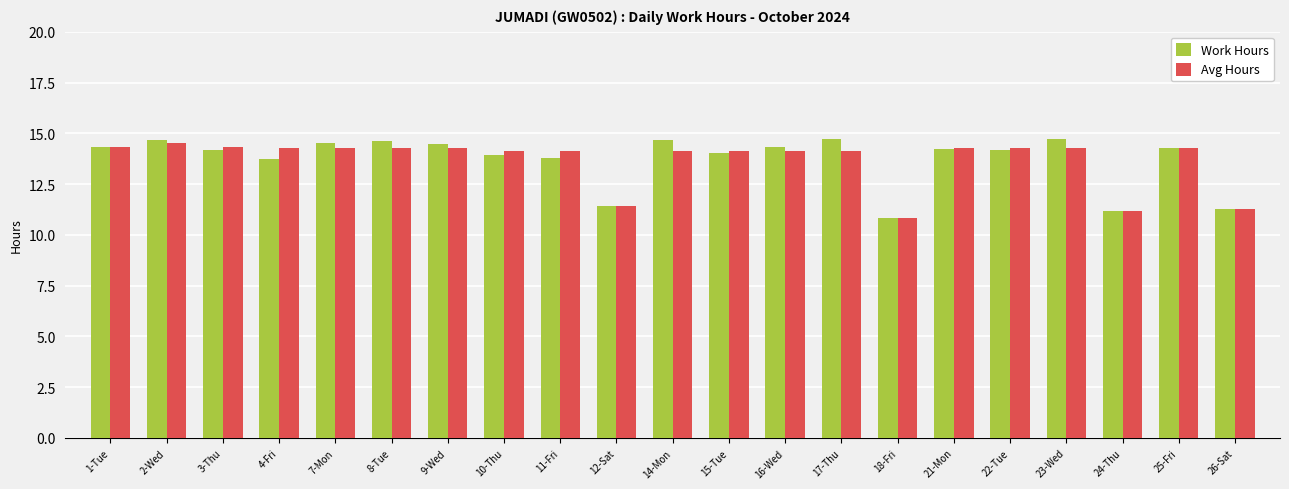

How many series are shown in this chart?

2